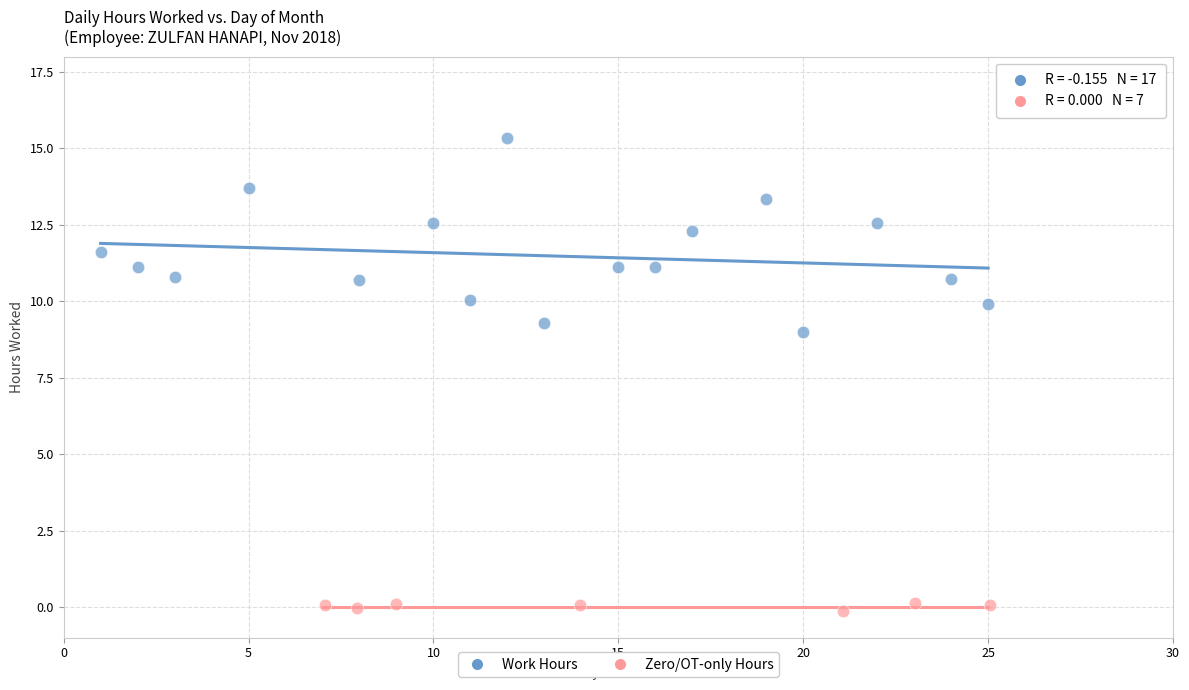

Which series reaches the minimum Y coordinate?

Zero/OT-only Hours